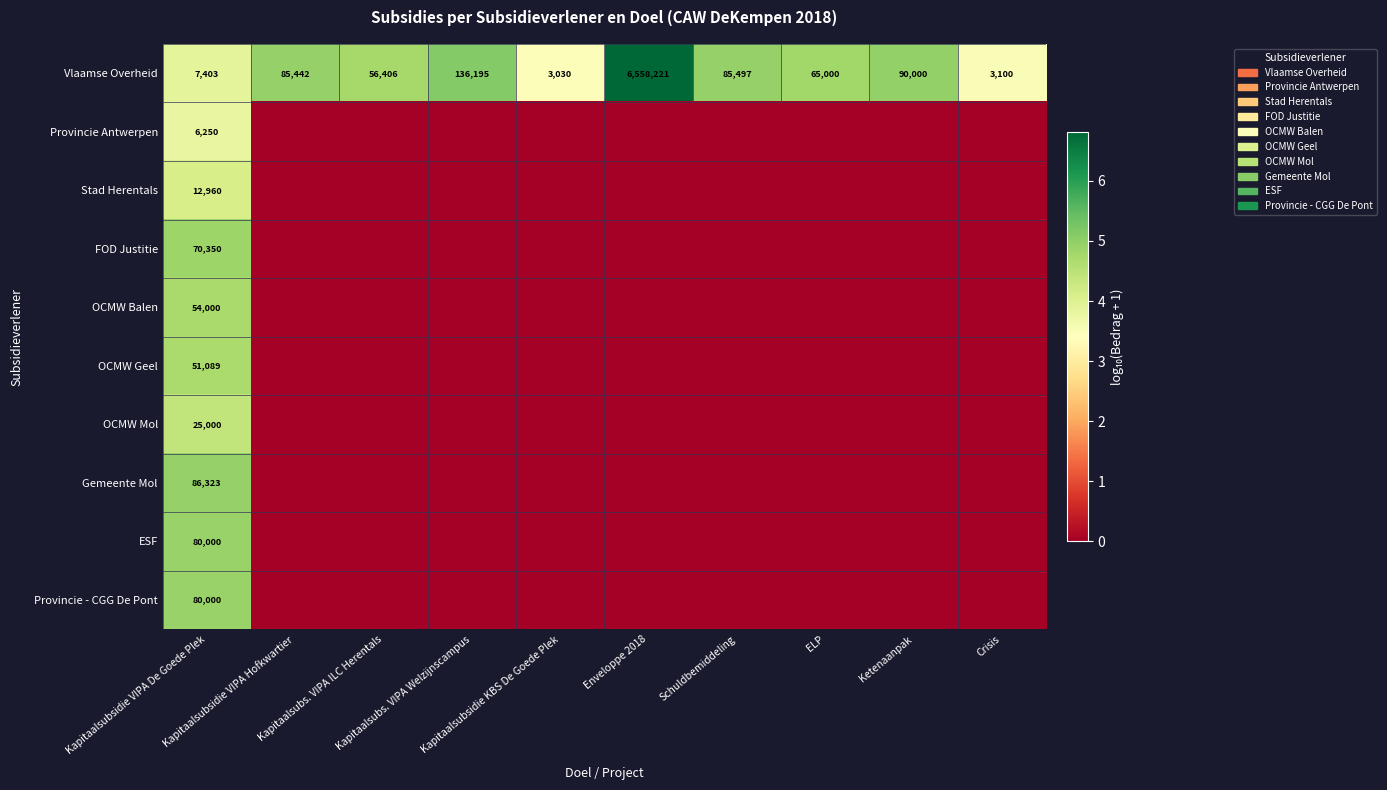

What is the difference between the second highest and second lowest values in the Vlaamse Overheid series?

133095